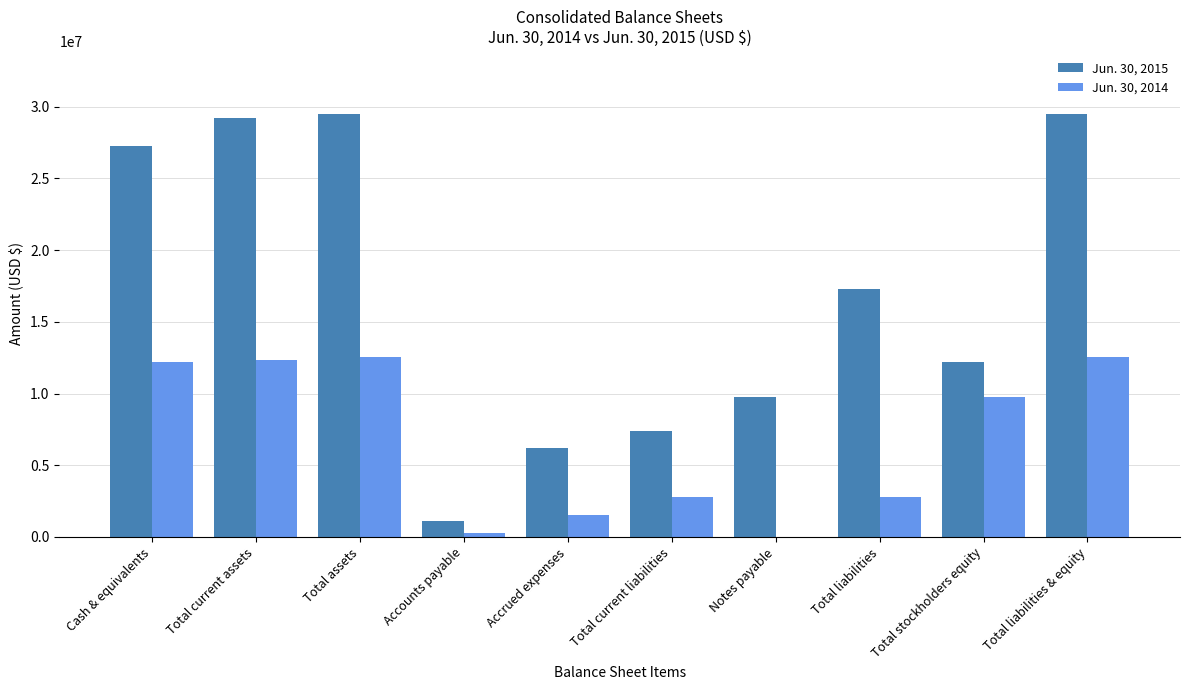

What are all the series names shown in the legend?

Jun. 30, 2015, Jun. 30, 2014